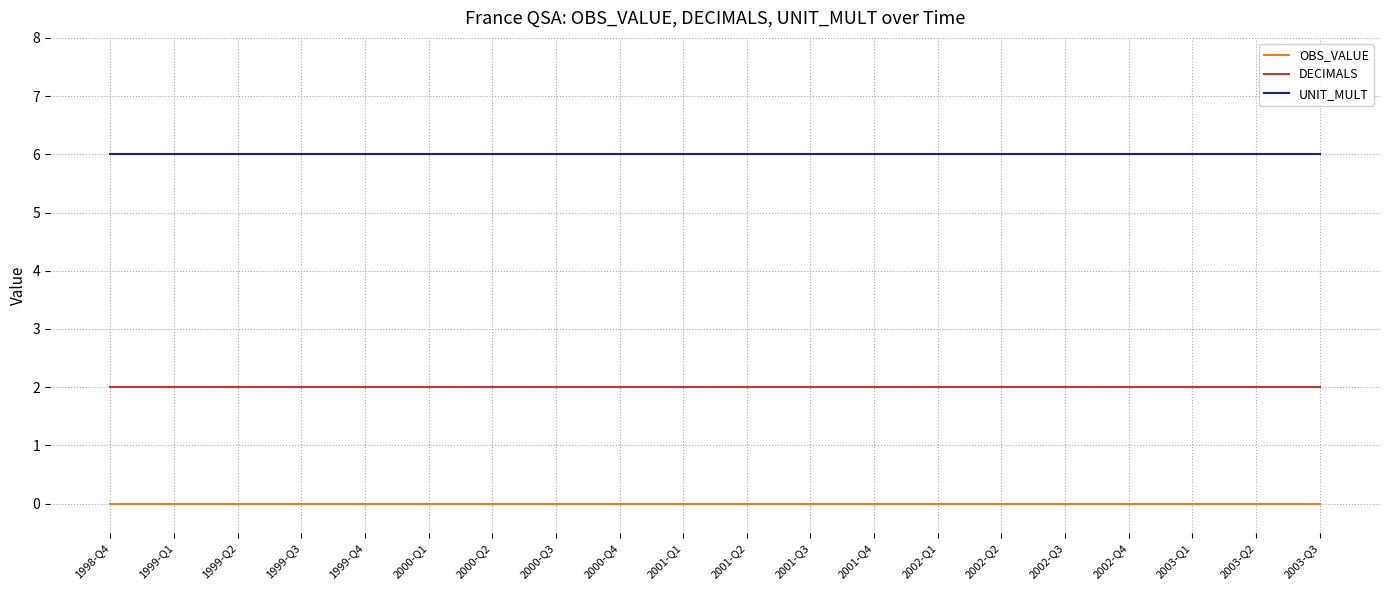

What is the highest value of the UNIT_MULT series?

6